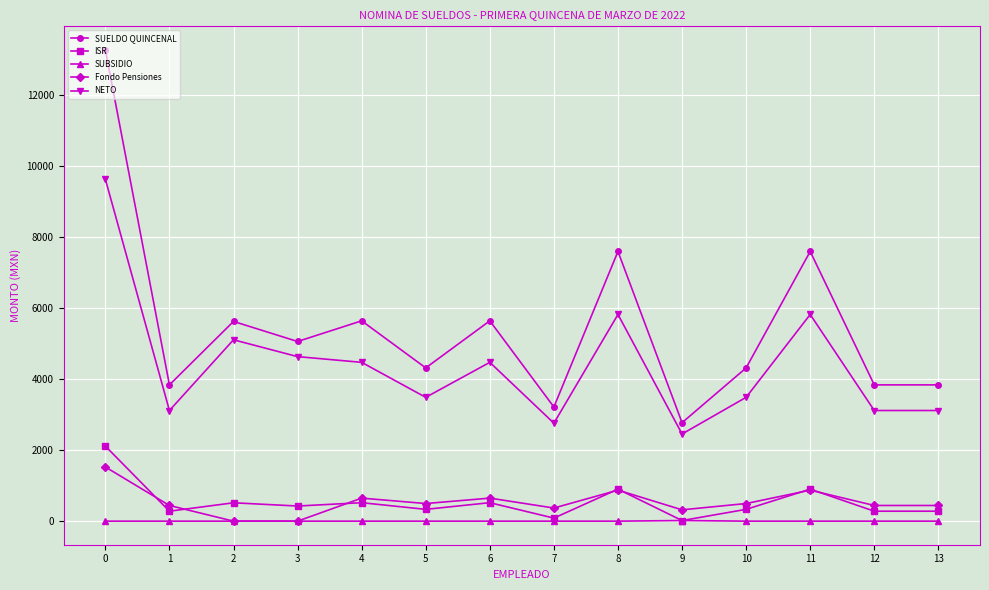

How many data points in Fondo Pensiones are above 495?

7